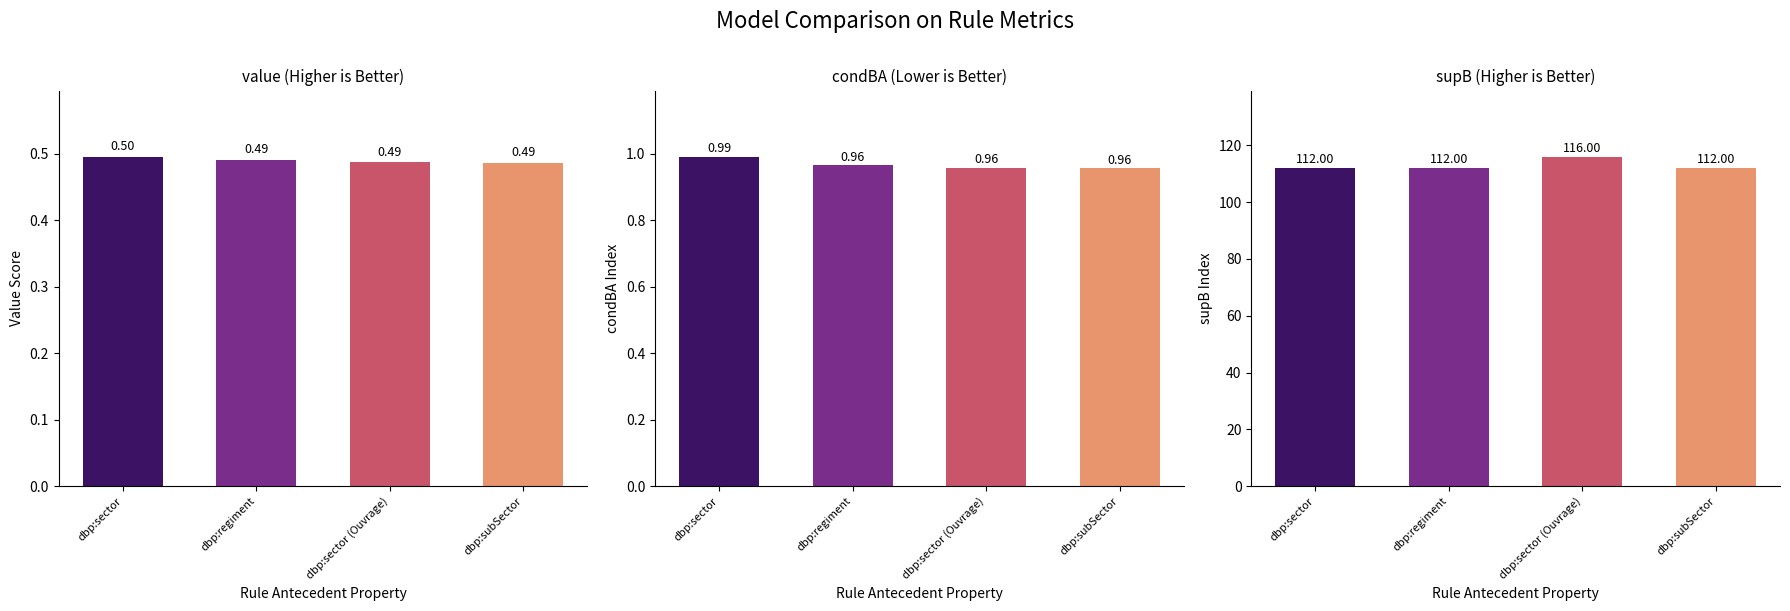

How many groups of bars are there?

4